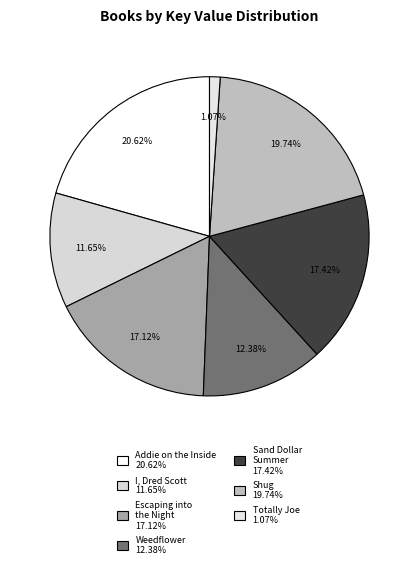

To the nearest percent, what is the average slice percentage?

14%